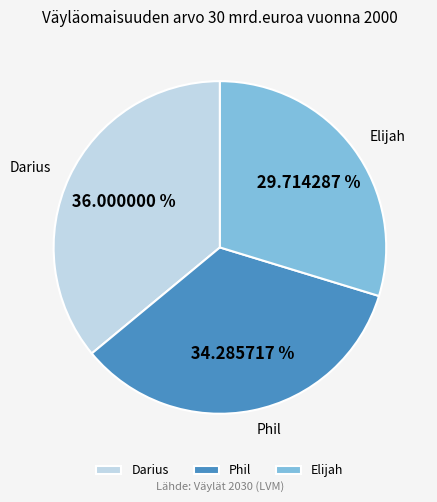

To the nearest percent, what portion does Darius represent?

36%